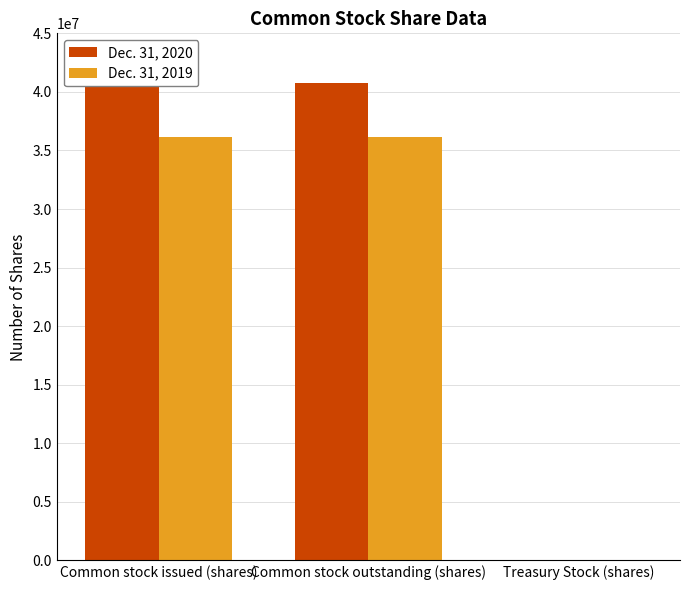

Between Common stock outstanding (shares) and Common stock issued (shares), which is larger?

Common stock issued (shares)